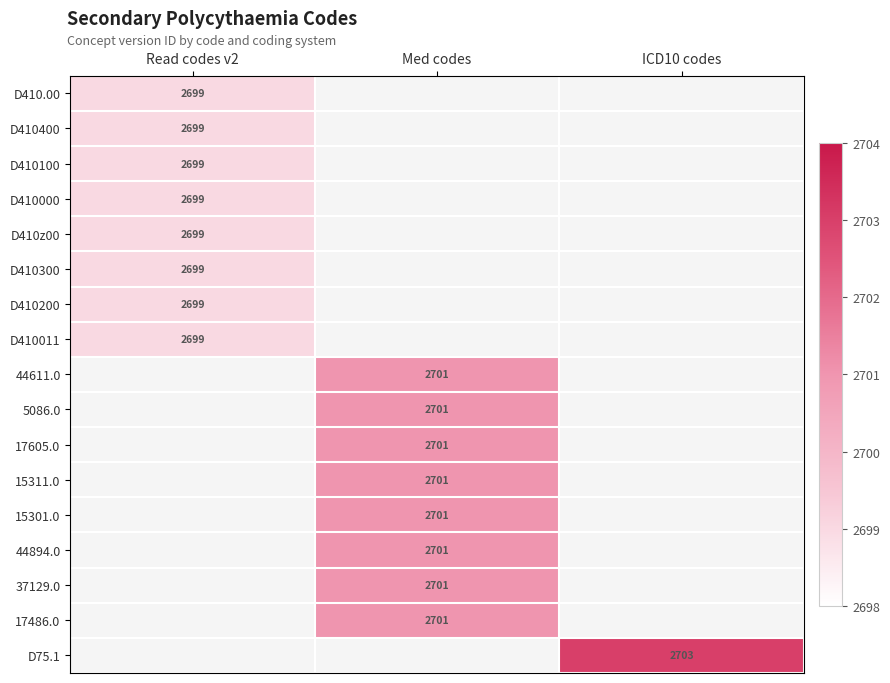

True or false: 15311.0 has a value of 2701 at Med codes.

True